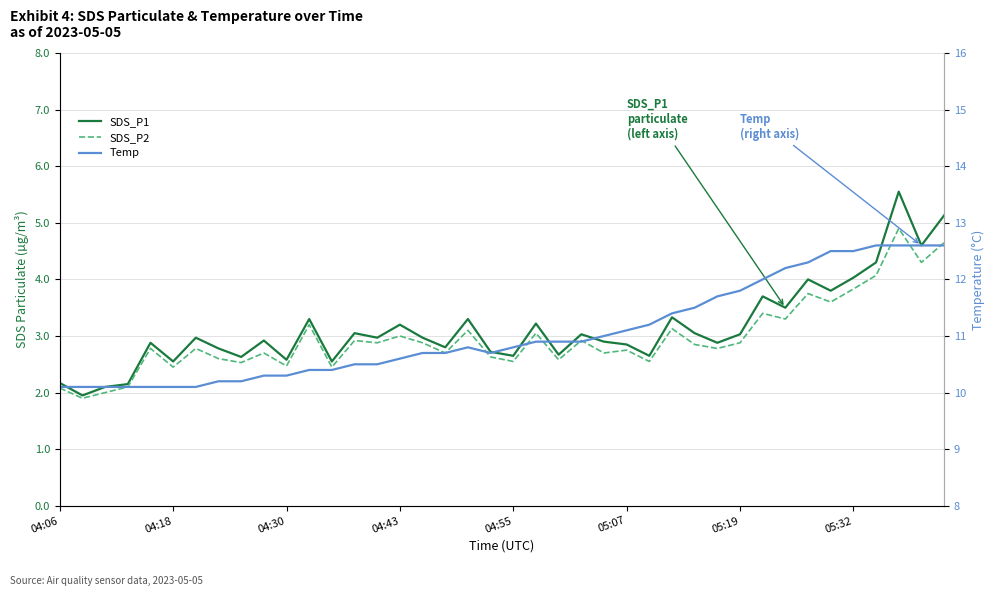

Which series has the widest spread of values?

SDS_P1